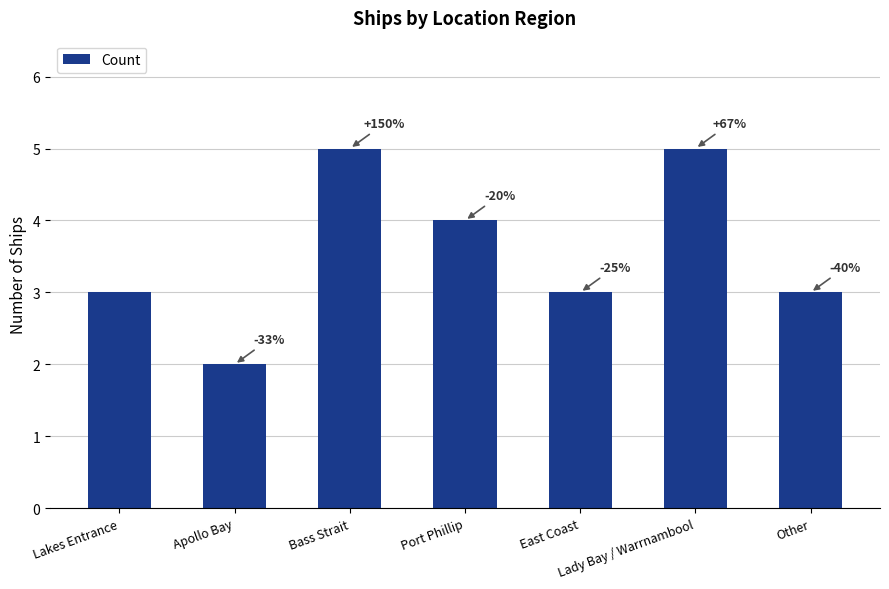

What is the ratio of the value at Apollo Bay to the value at Port Phillip?

0.5